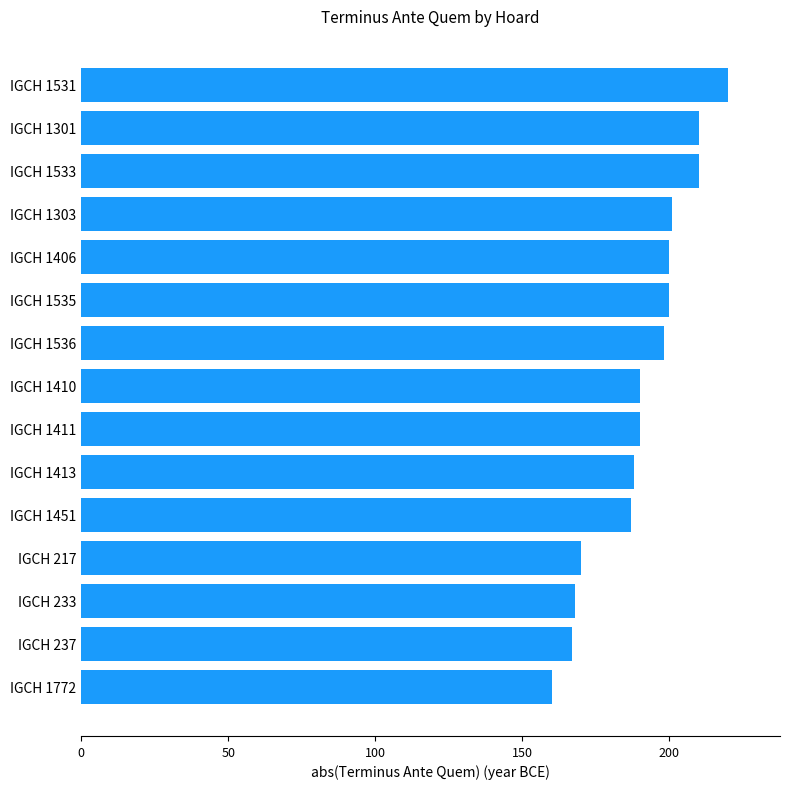

What is the change in value from IGCH 1411 to IGCH 237?

-23